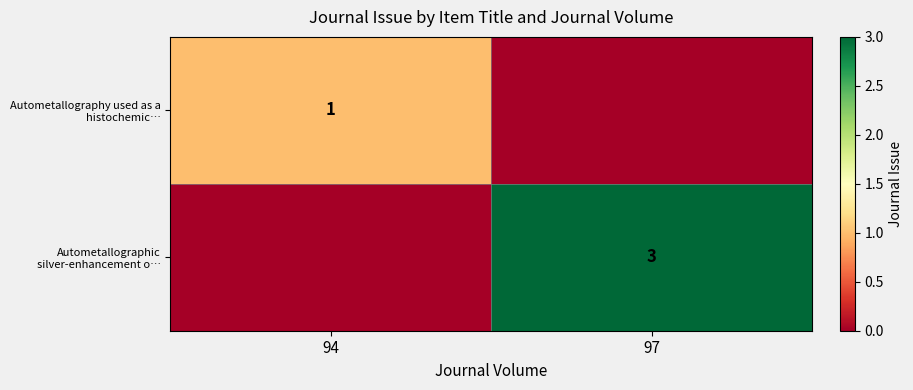

Count the number of data series in this chart.

2